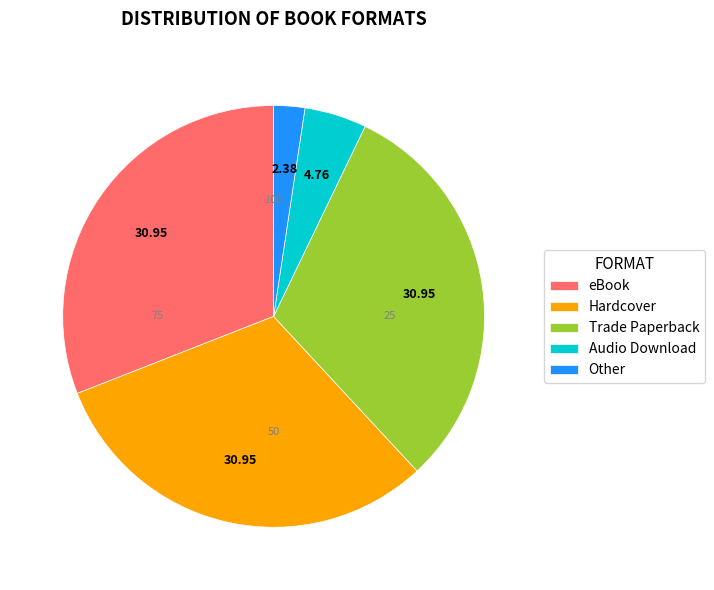

The Trade Paperback slice represents 31% of the pie. True or false?

True